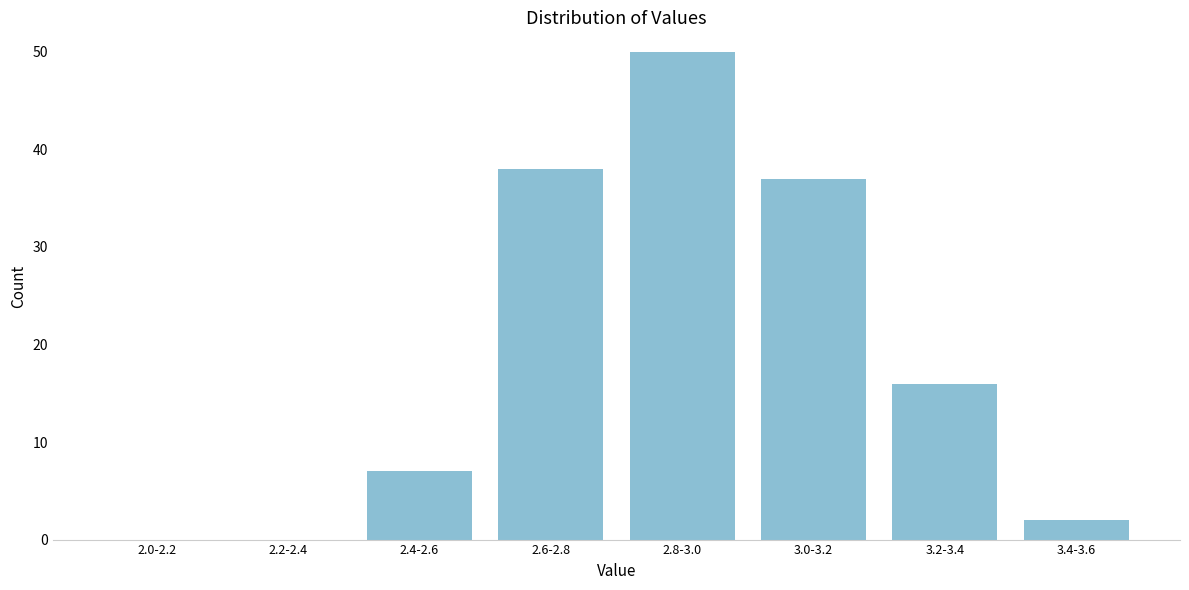

Reading left to right, extract all data points from this chart.

2.0-2.2=0	2.2-2.4=0	2.4-2.6=7	2.6-2.8=38	2.8-3.0=50	3.0-3.2=37	3.2-3.4=16	3.4-3.6=2